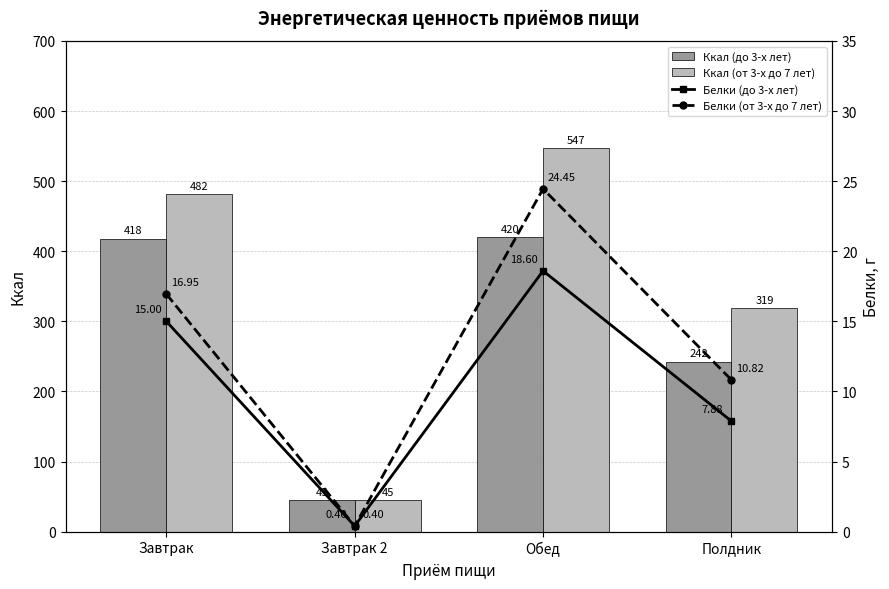

How many data points does each series have?

4